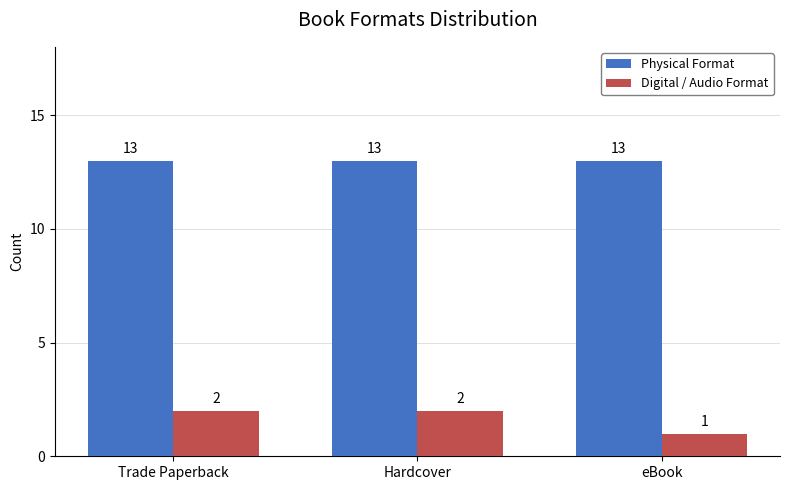

What is the average value of the Digital / Audio Format series?

2